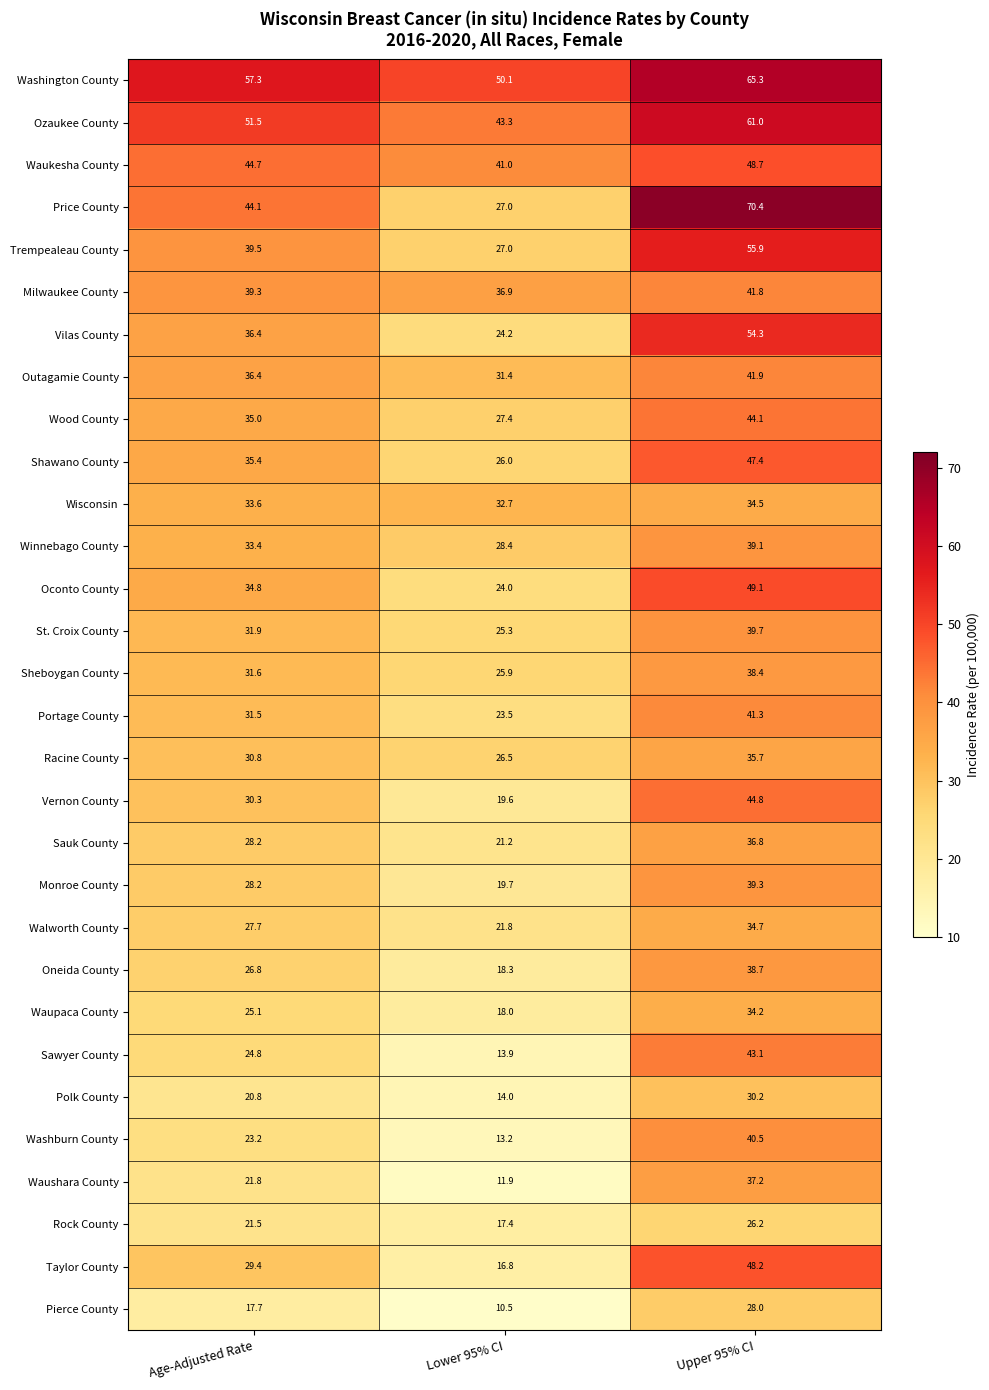

What is the minimum value shown in the chart?

10.5